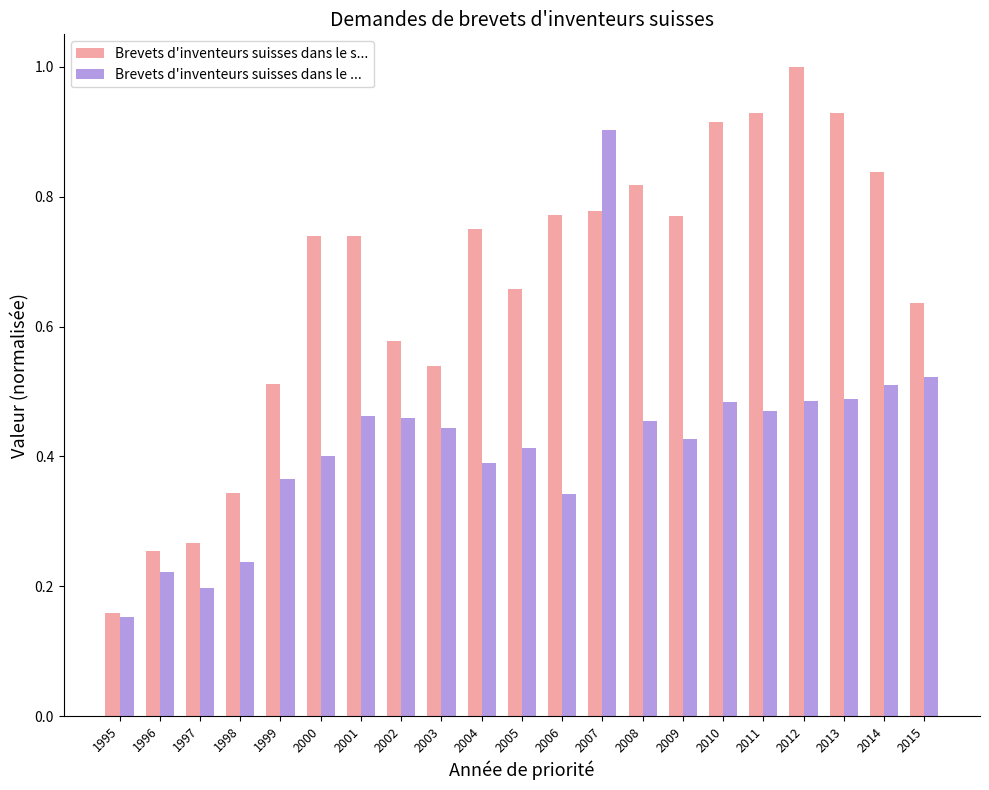

The Brevets d'inventeurs suisses dans le ... series shows 0.6 at 2005. True or false?

False